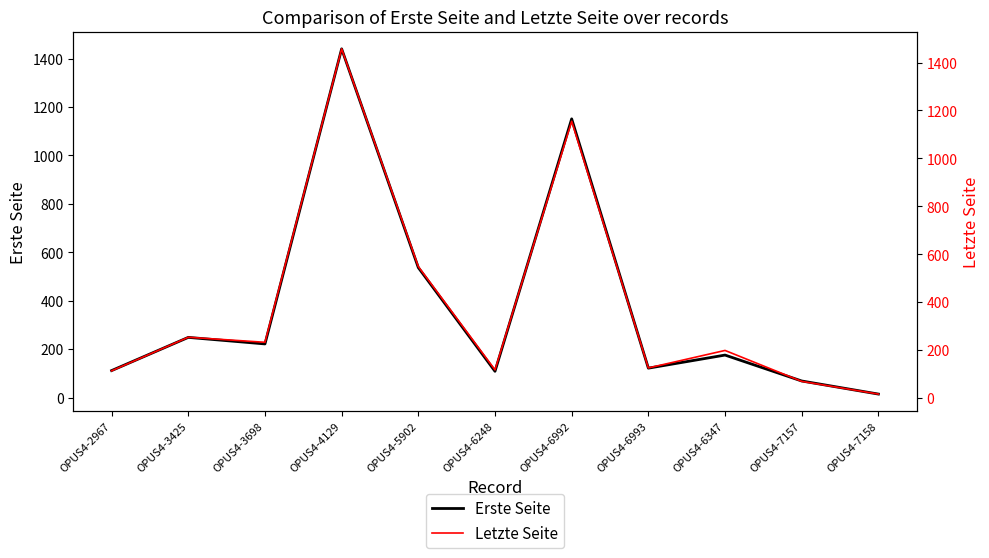

What is the maximum value shown in the chart?

1457